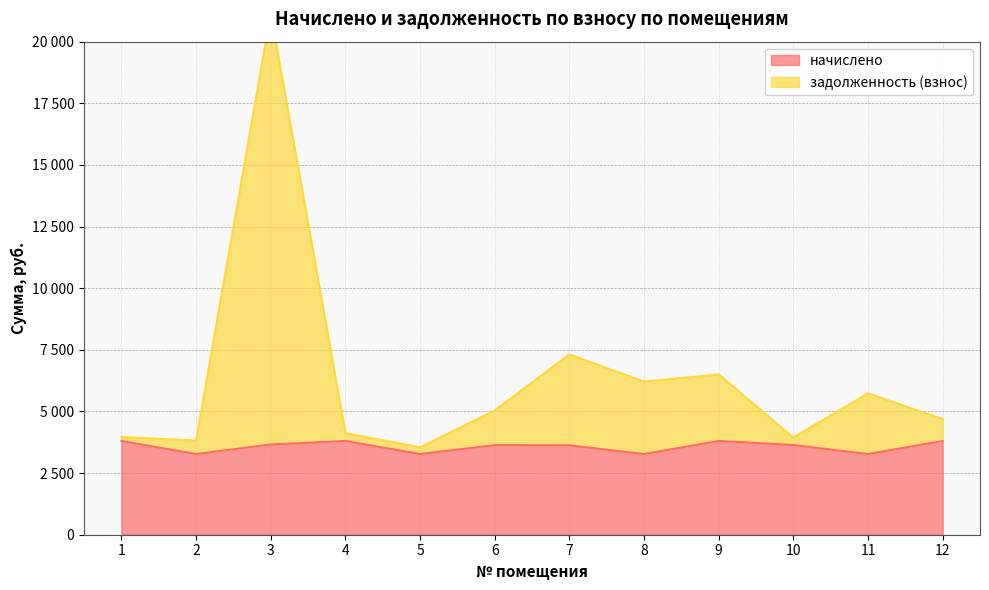

At which label does задолженность (взнос) reach its minimum?

5